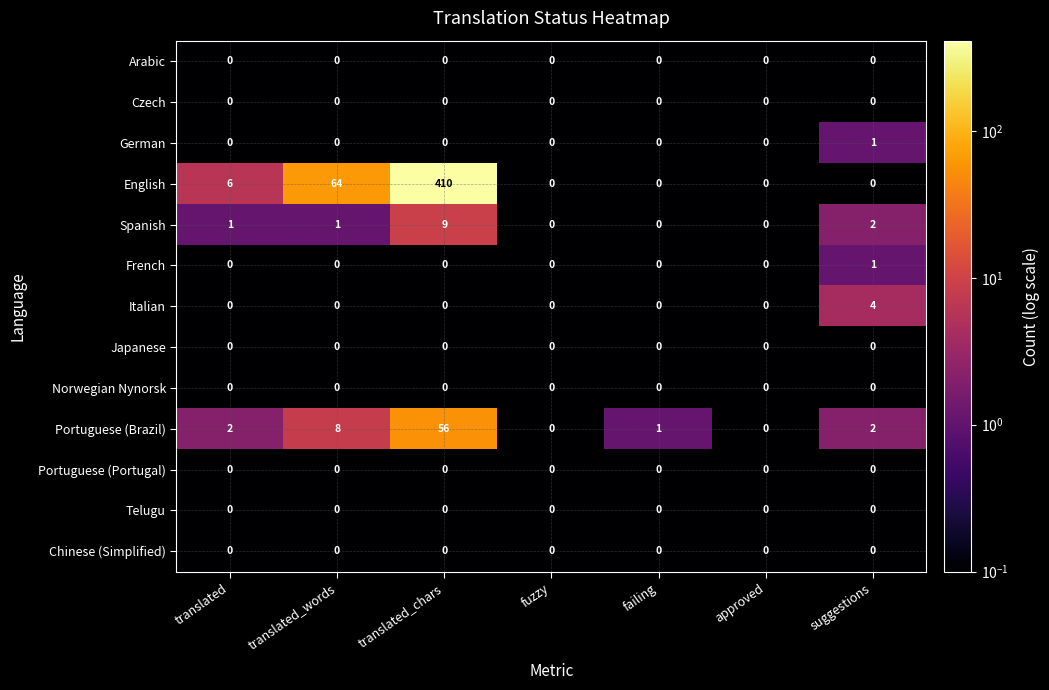

Which series has the largest range (max minus min)?

English